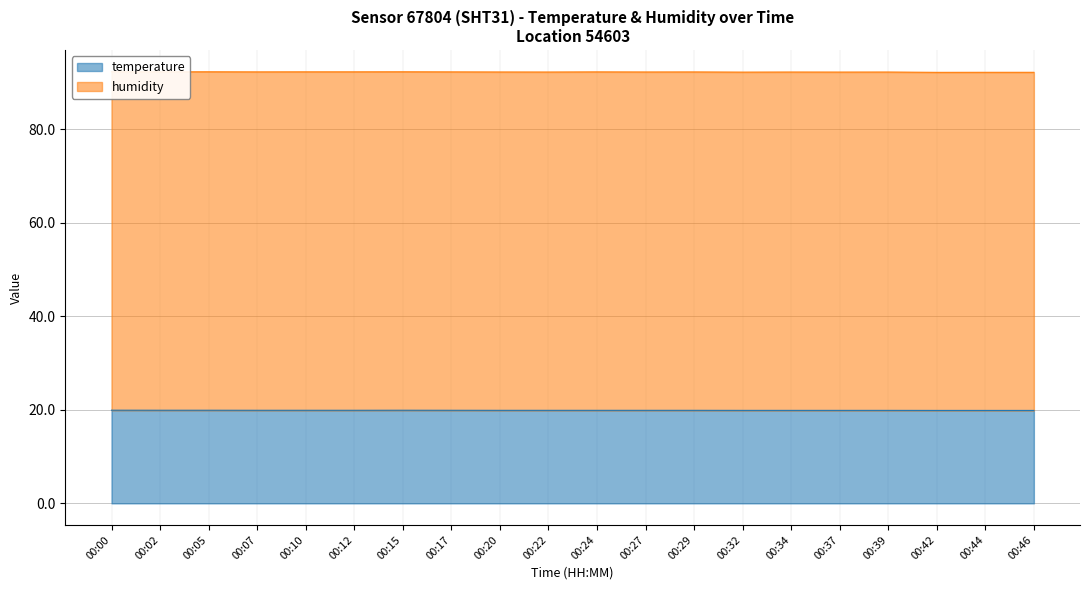

What is the approximate value at 00:24?

19.9